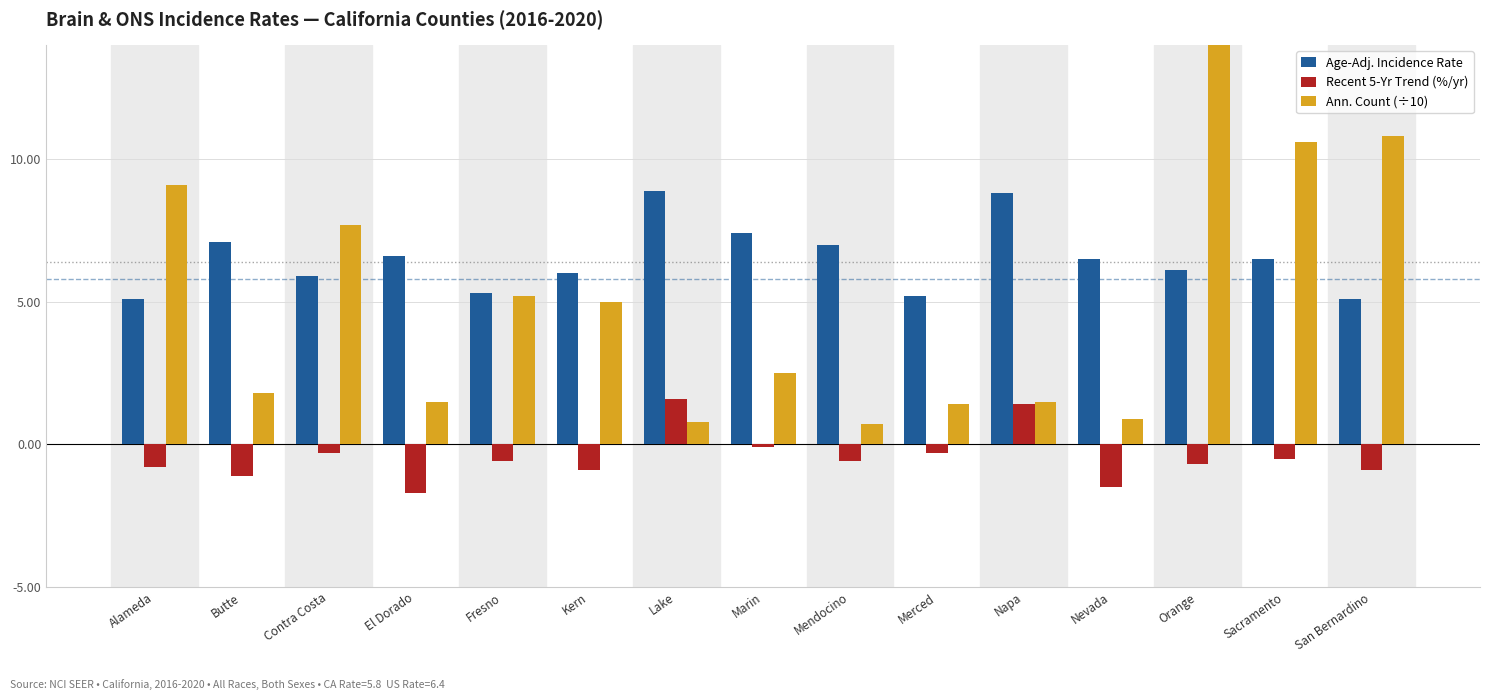

Read the Ann. Count (÷10) value at Lake.

0.8